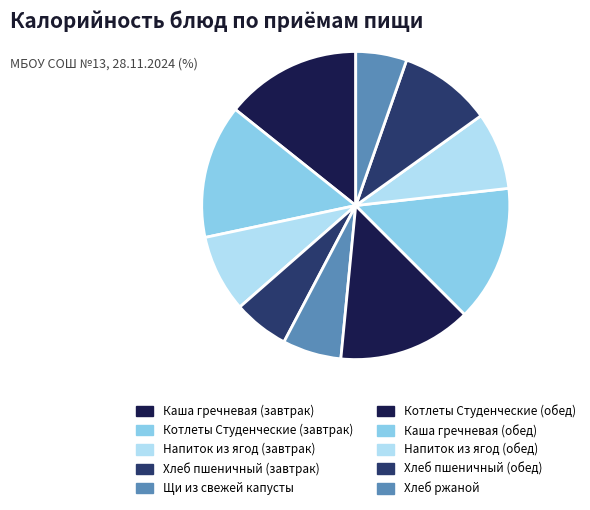

How many slices are in this pie chart?

10